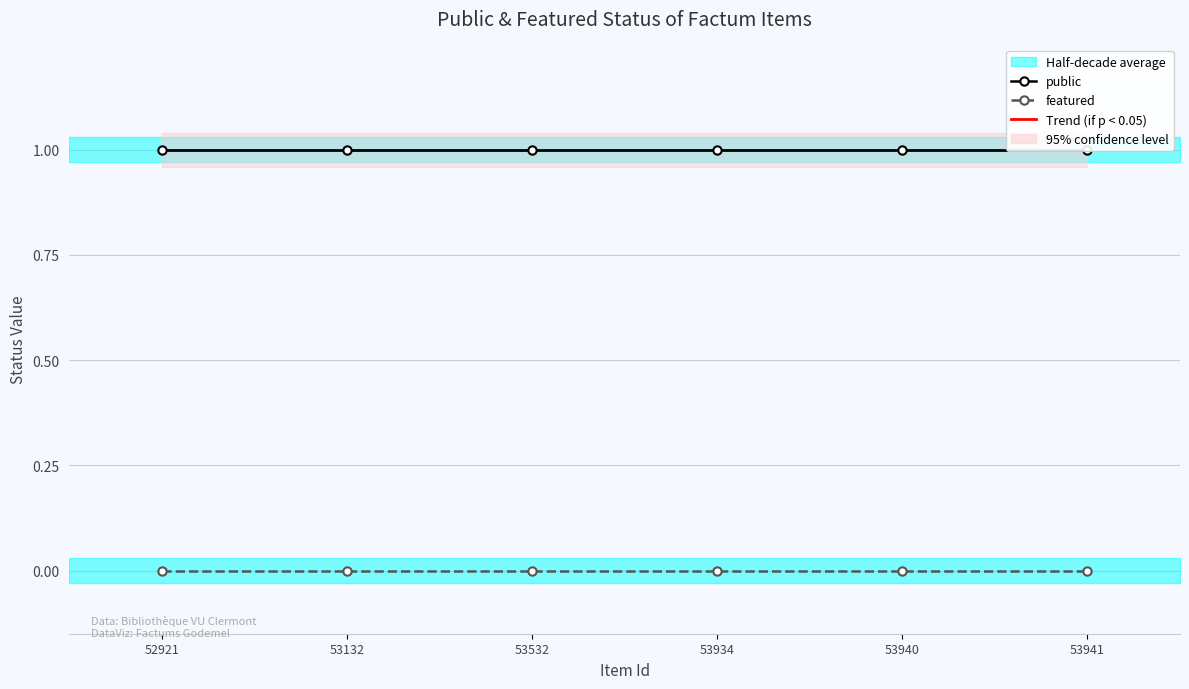

What is the average value of the public series?

1.0